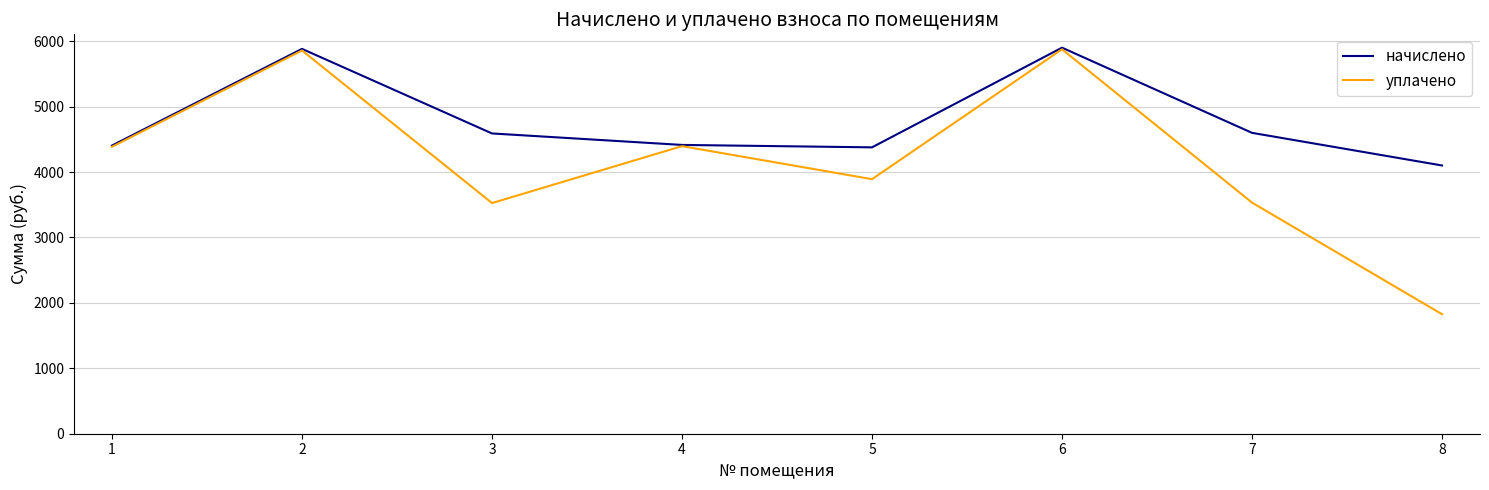

Rank the series at 5 from highest to lowest value.

начислено, уплачено